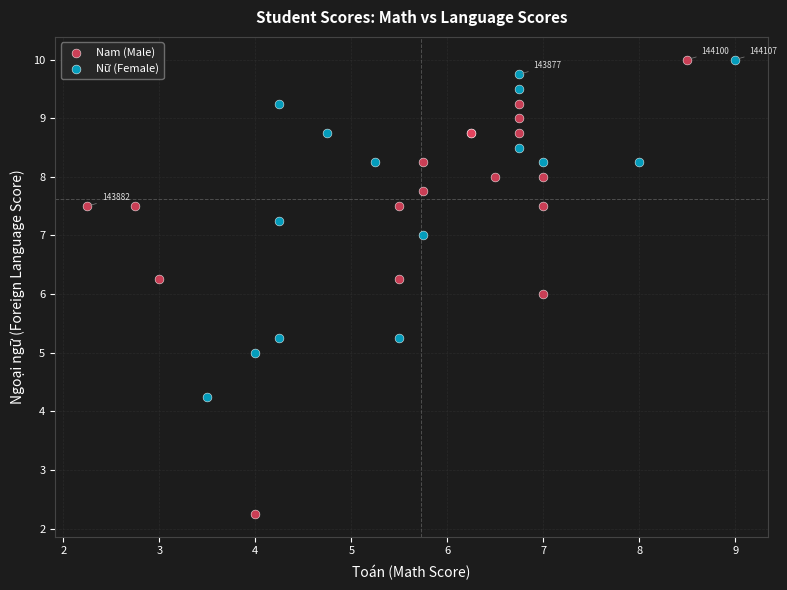

Which series has the largest Y range (max minus min)?

Nam (Male)